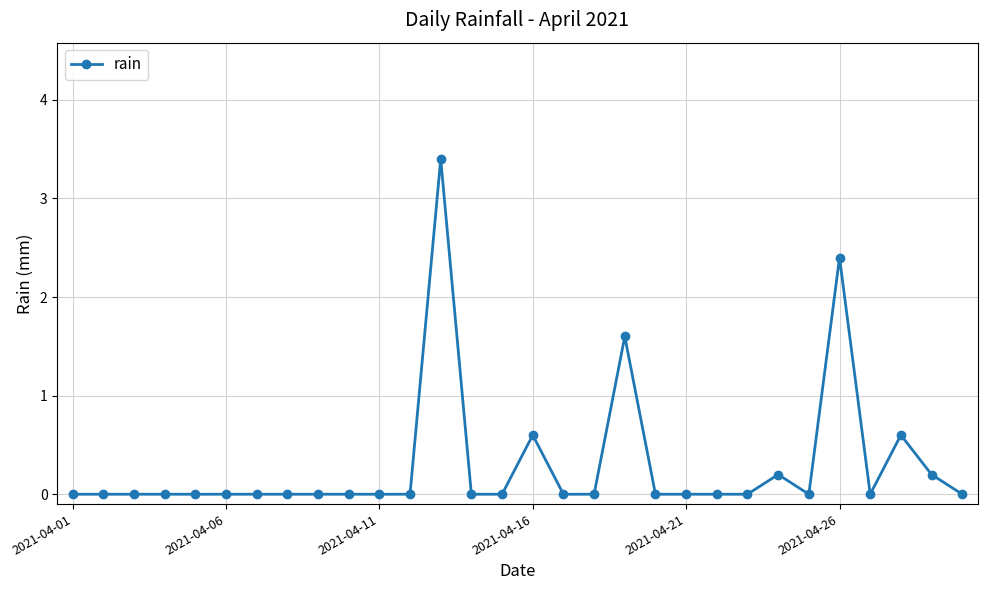

What is the average value?

0.3